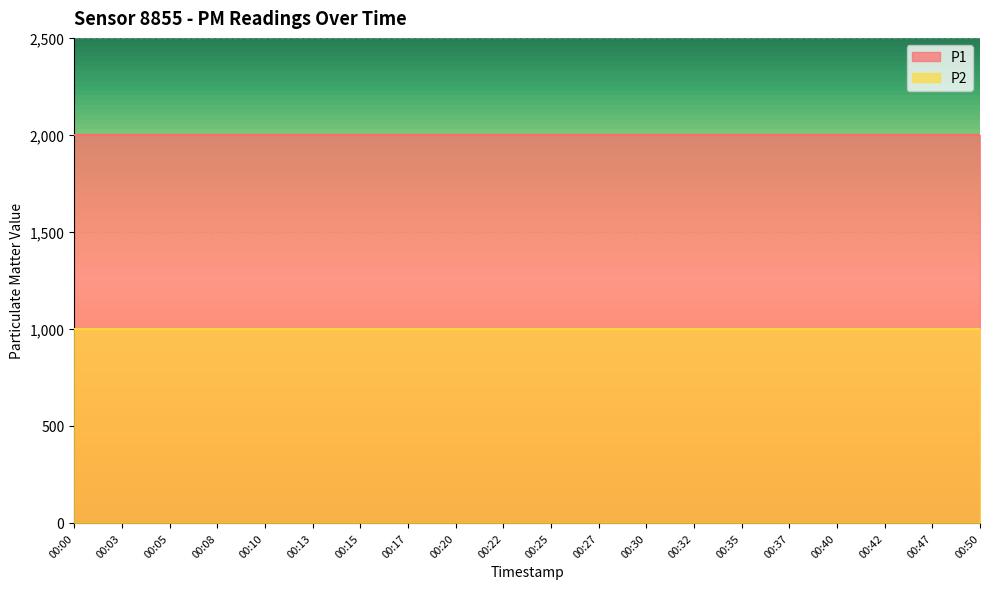

True or false: P2 and P1 cross at least once.

False